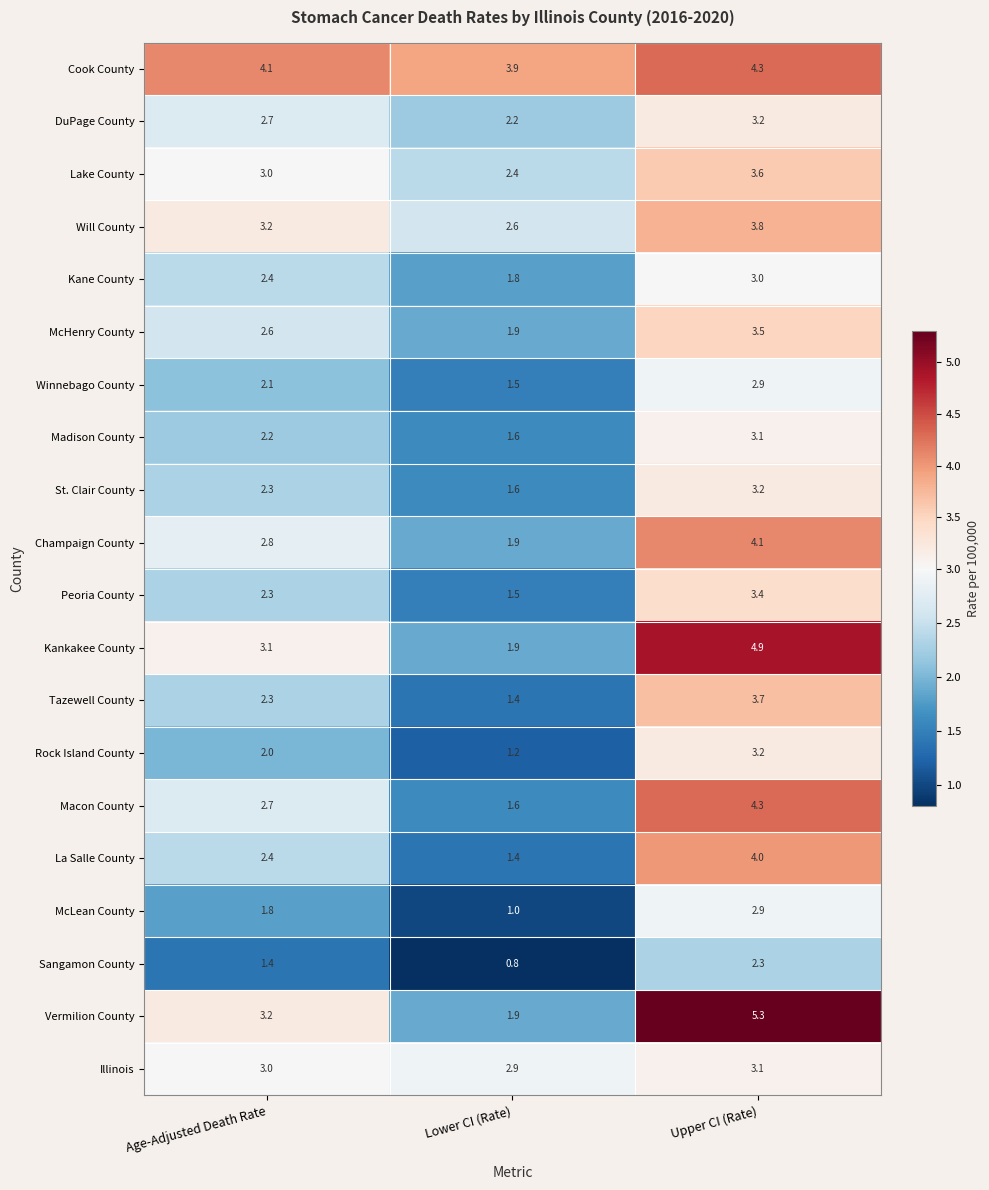

At how many categories does at least one series exceed 3?

3